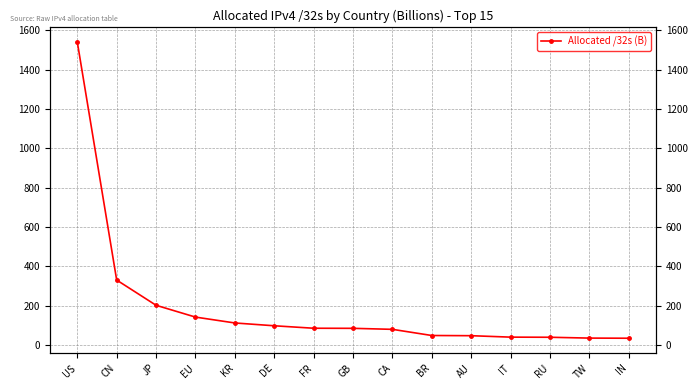

Where is the data nearest to the value 787?

CN